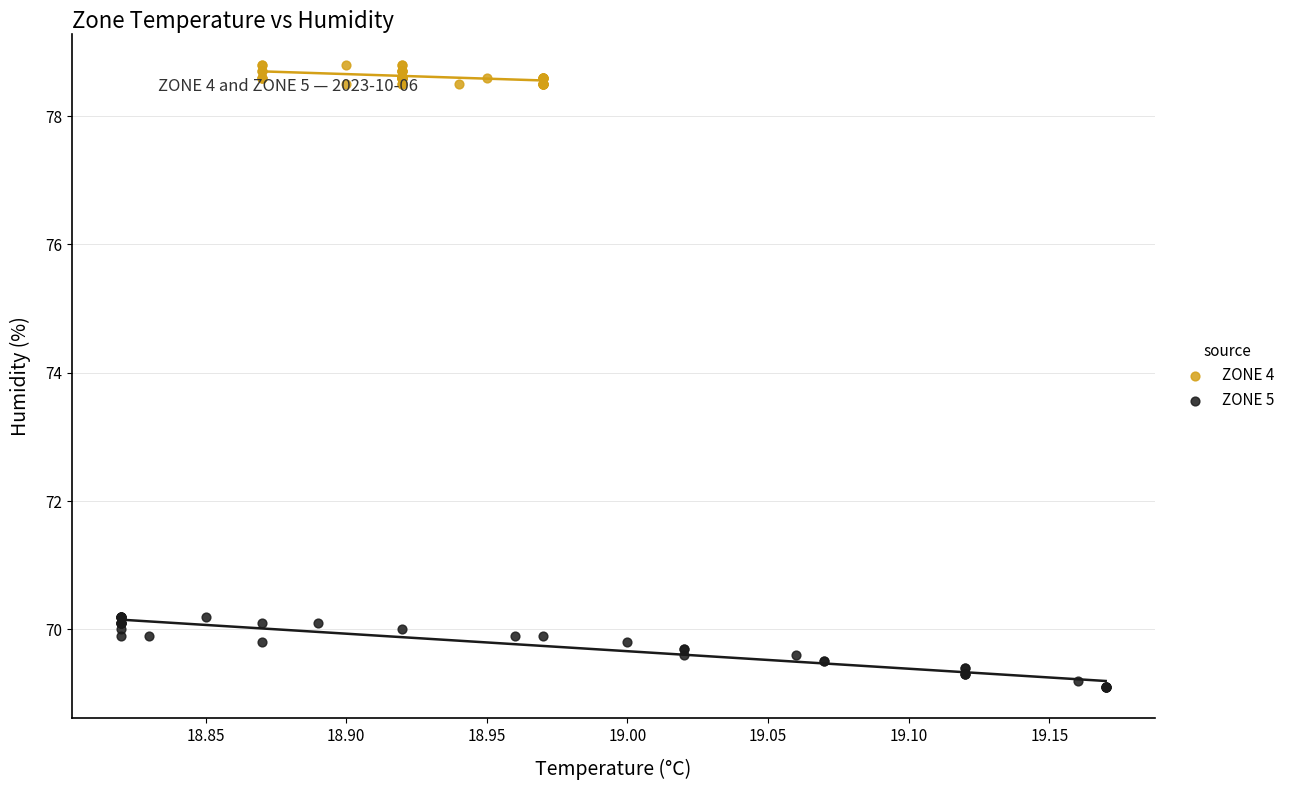

Which series contains the highest Y value?

ZONE 4